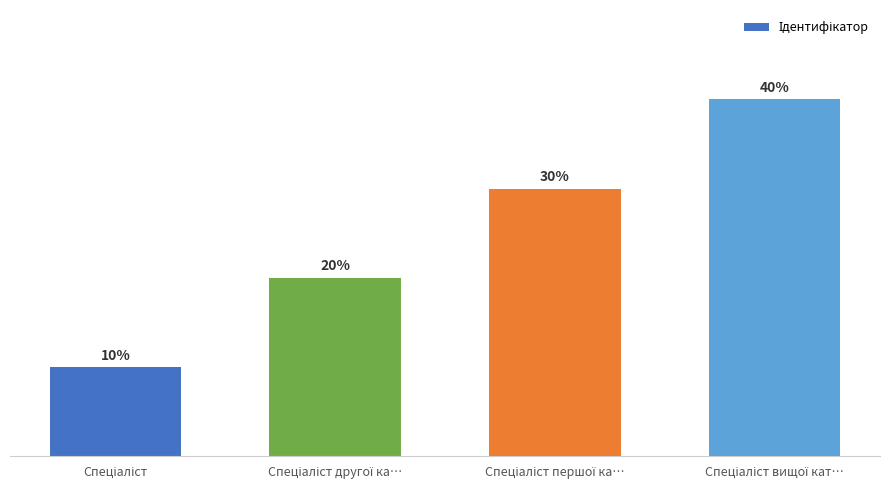

Does the chart contain any negative values?

No